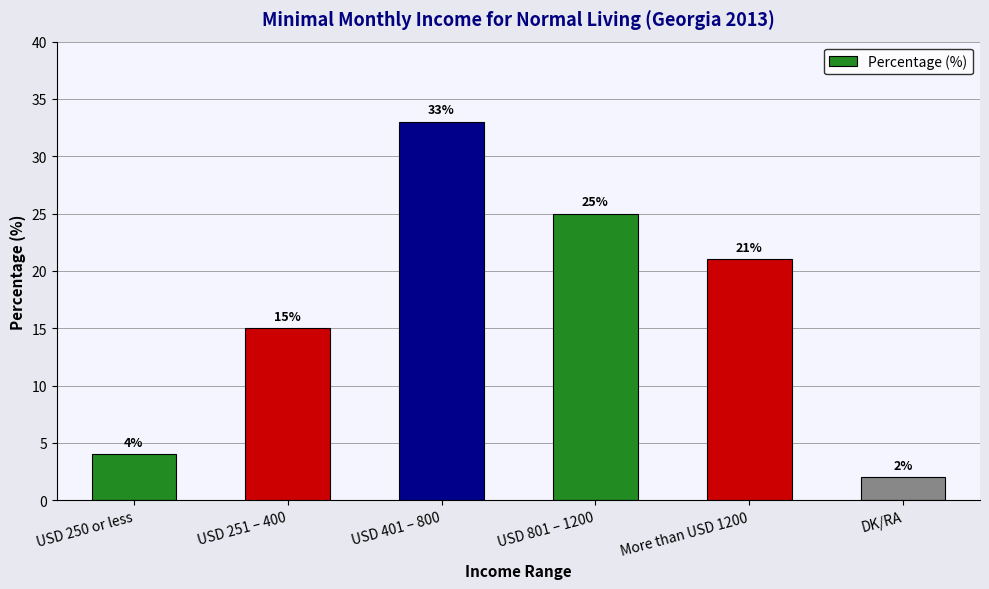

What is the sum of all values?

100